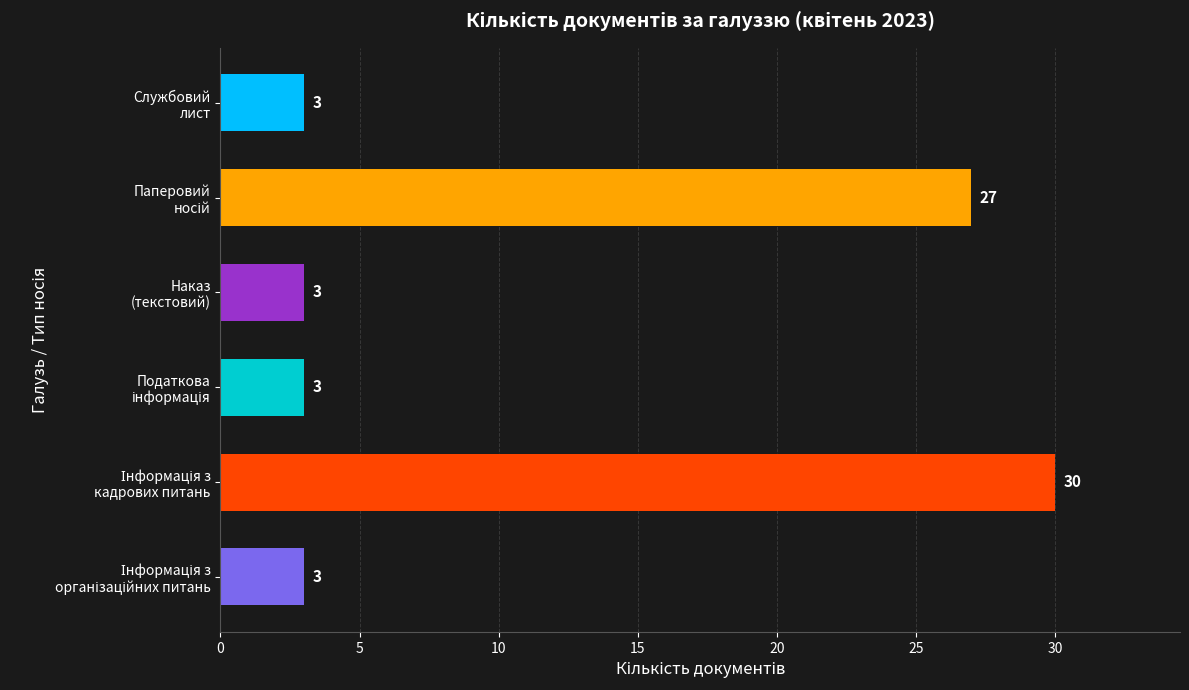

What is the smallest value displayed?

3